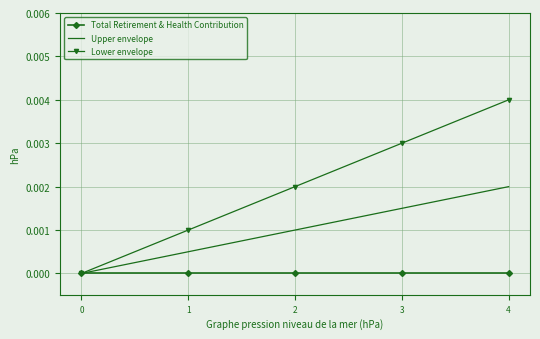

True or false: Lower envelope and Total Retirement & Health Contribution cross at least once.

False